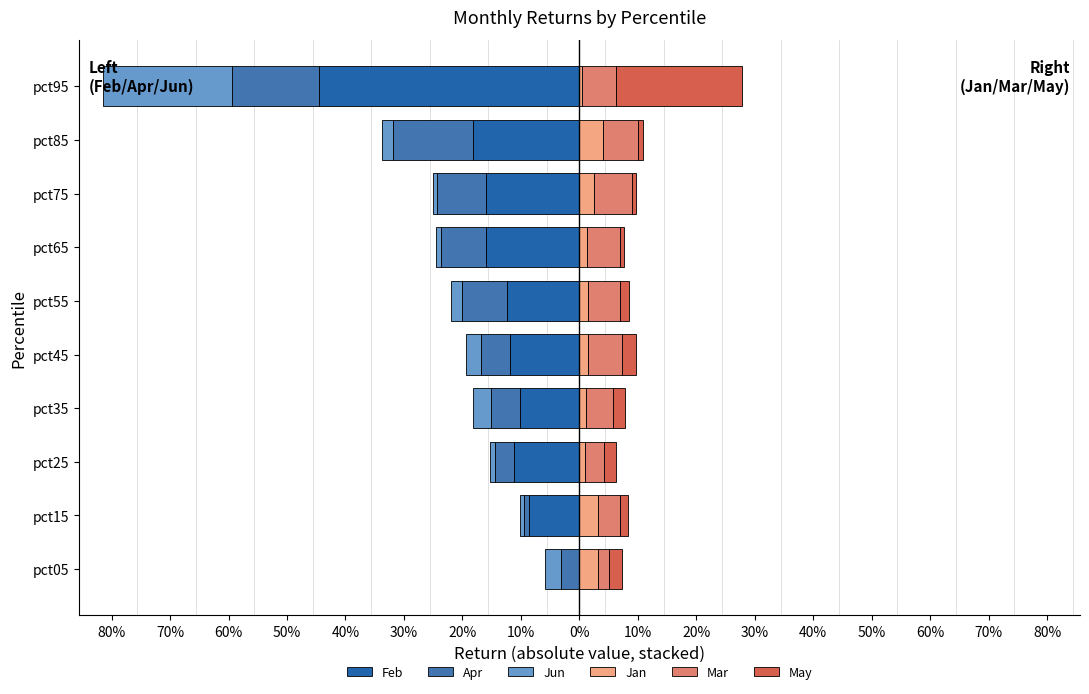

What are all the series names shown in the legend?

Feb, Apr, Jun, Jan, Mar, May